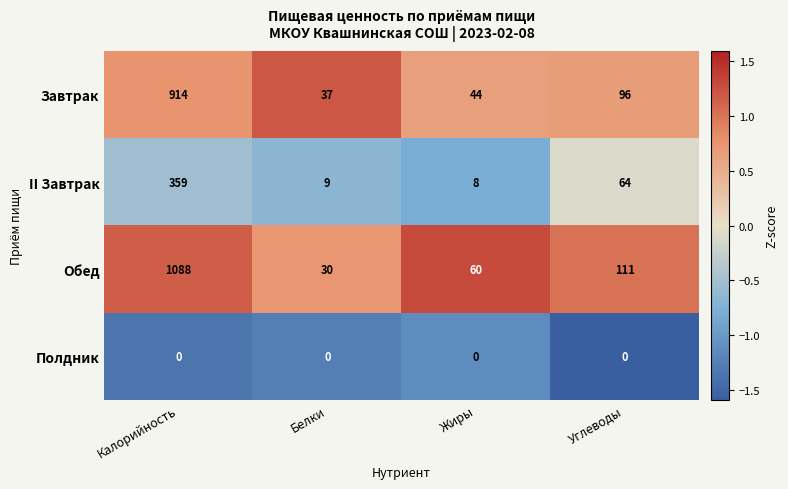

Which series has the largest range (max minus min)?

Обед